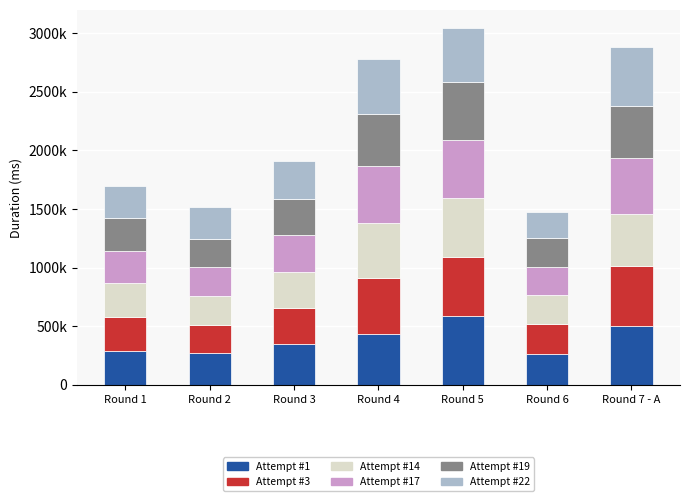

At which category is the sum across all series the highest?

Round 5